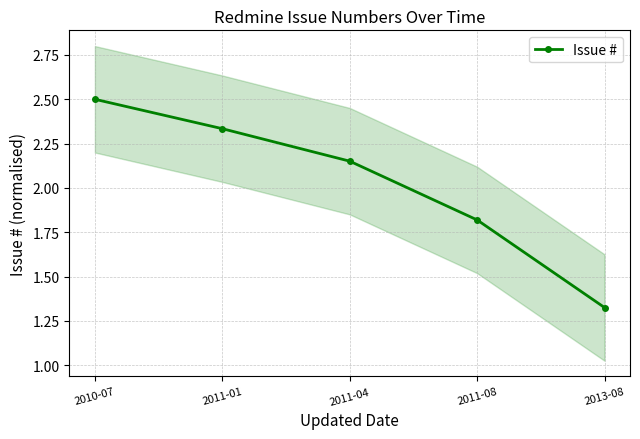

At which category does the chart reach its peak across all series?

2010-07